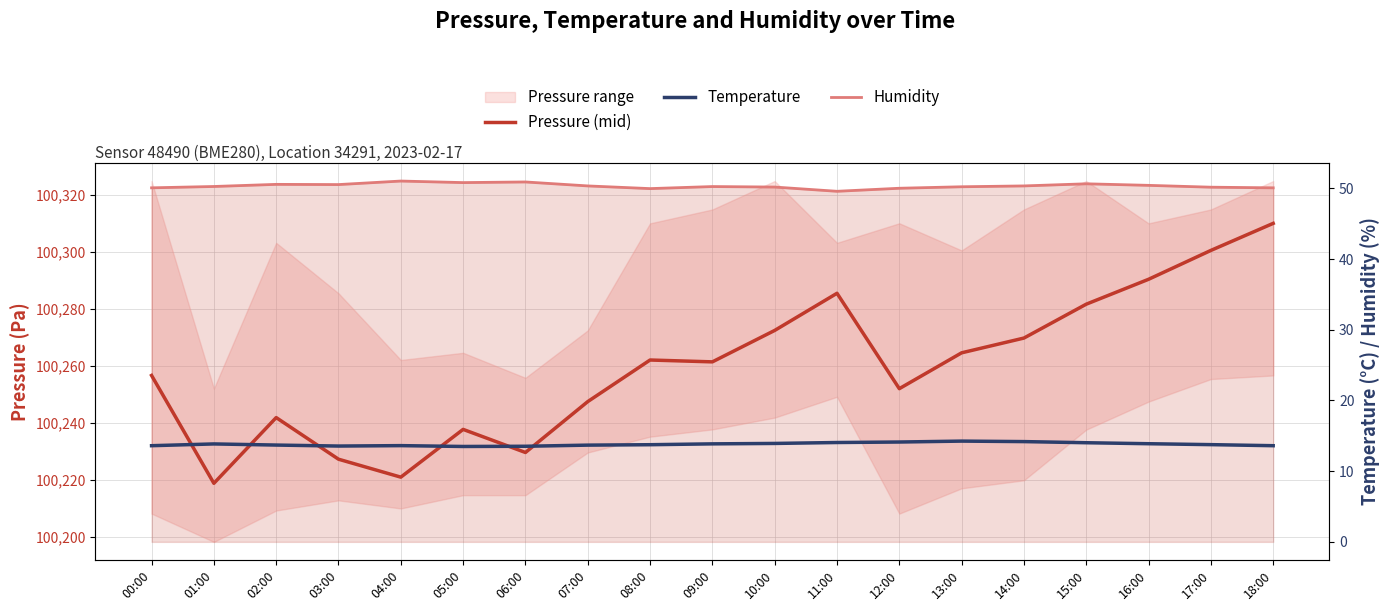

Rank the series at 18:00 from highest to lowest value.

Pressure (mid), Humidity, Temperature